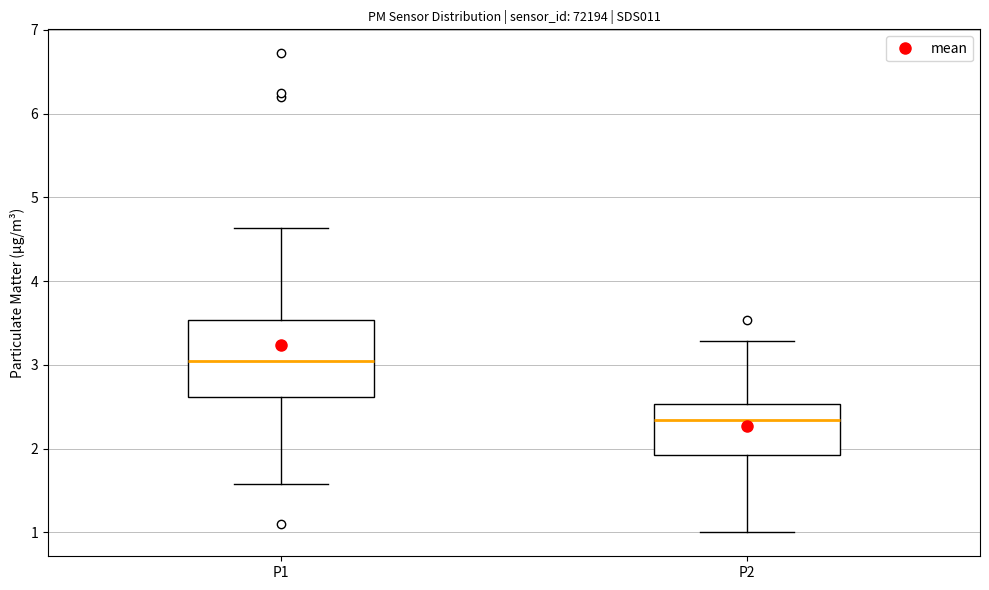

Reading left to right, read every box against the y-axis: the position of its median line, the range the box covers, and the ends of its whiskers. The values are not printed on the chart, so give them approximately, as read against the axis.

P1: median 3.0, box 2.6 to 3.5, whiskers 1.6 to 4.6
P2: median 2.3, box 1.9 to 2.5, whiskers 1.0 to 3.3